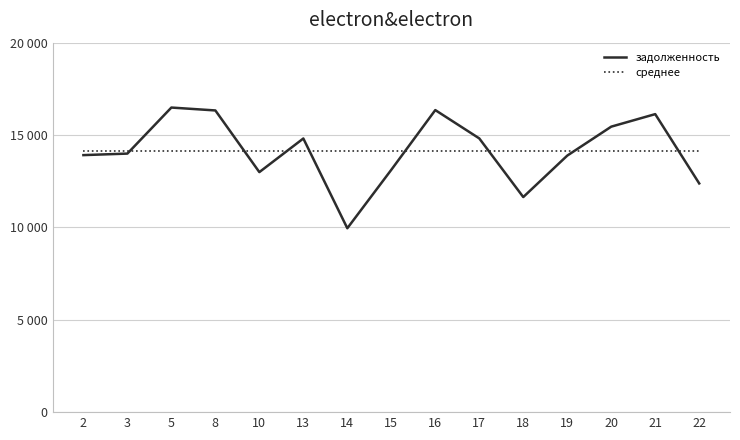

Which series has the widest spread of values?

задолженность